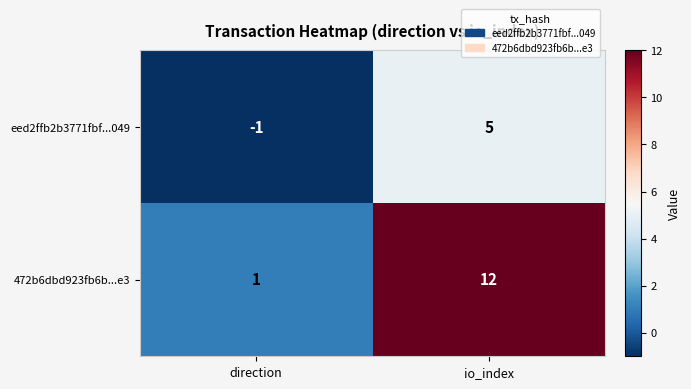

What is the total value across all series at io_index?

17